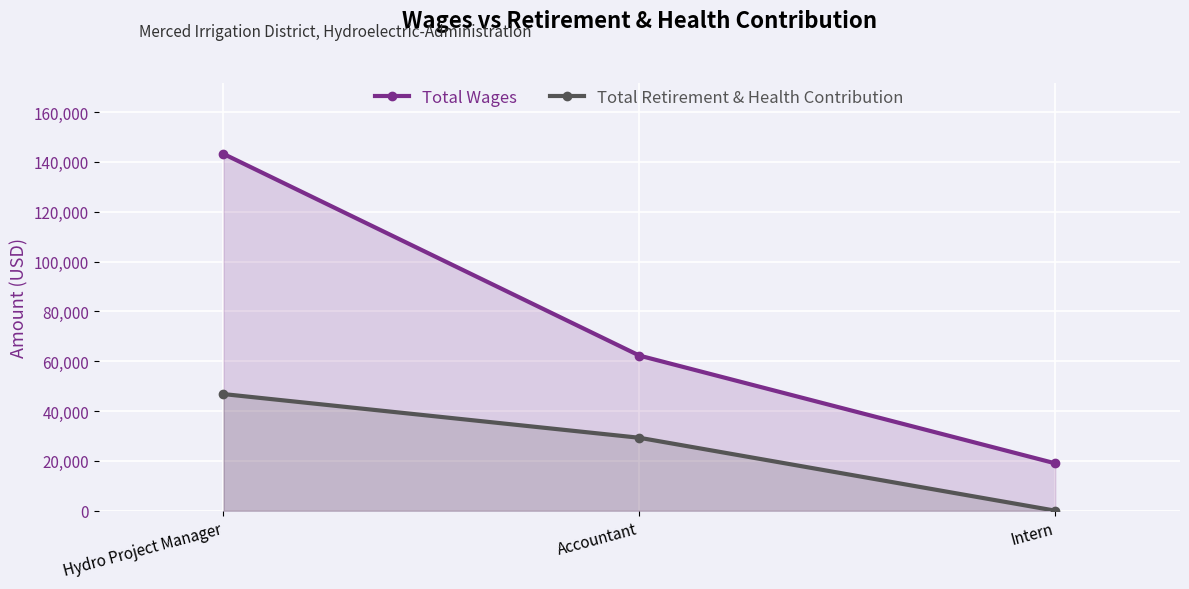

List the series in order of their peak value, lowest first.

Total Retirement & Health Contribution, Total Wages